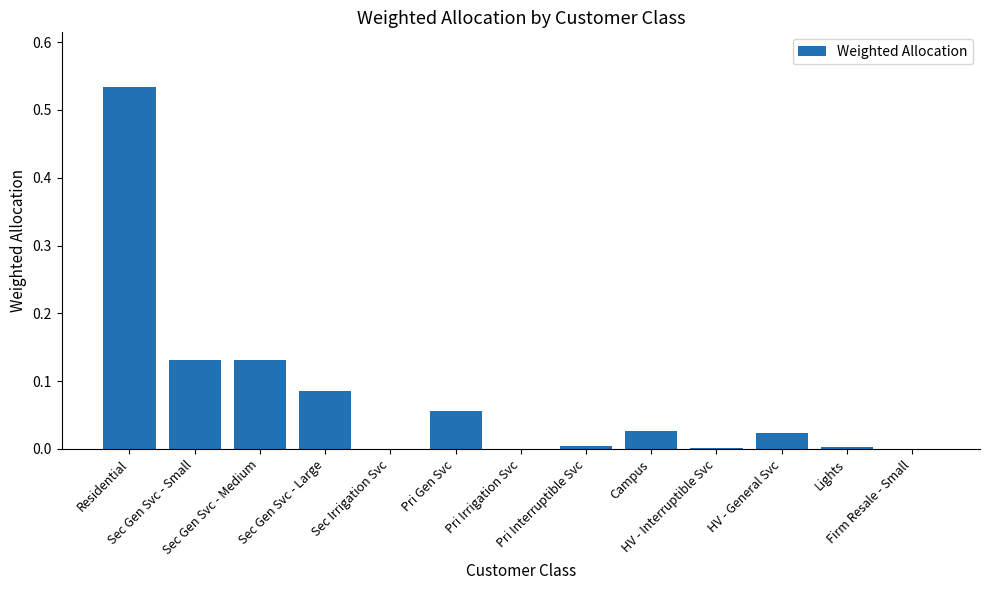

Which category has the highest value across all series?

Residential